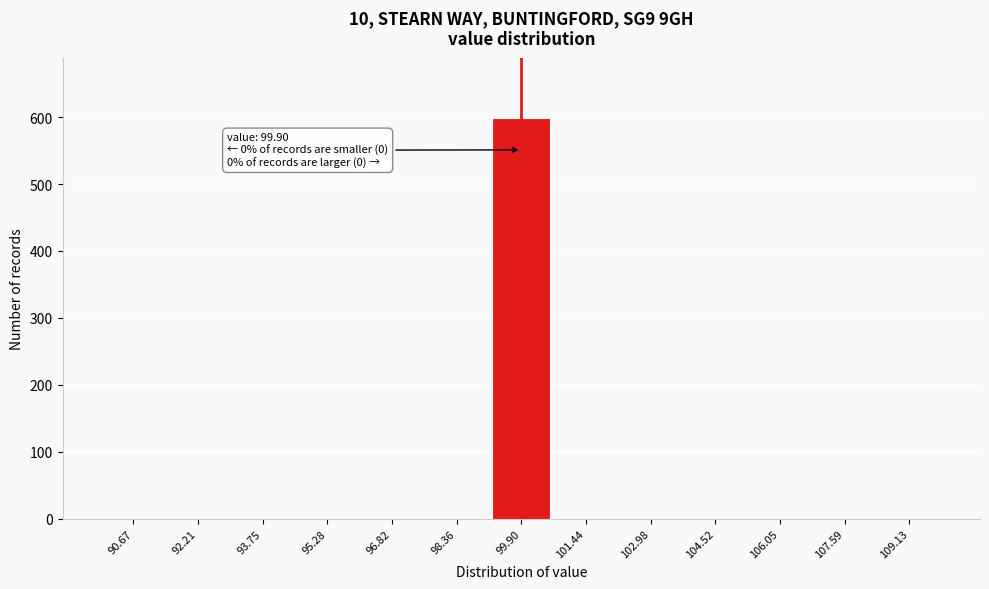

Over which range of the x-axis is the bar tallest?

99.2 to 100.6